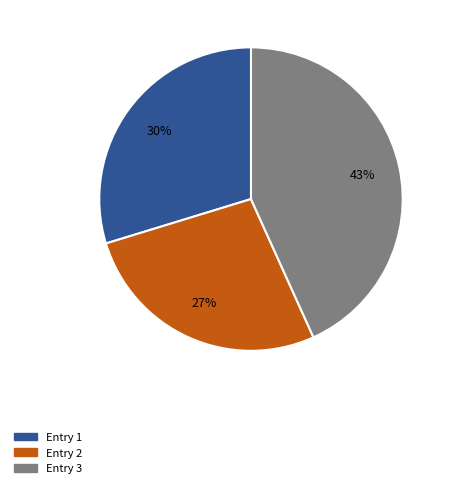

Is there any slice that represents more than half of the pie?

No